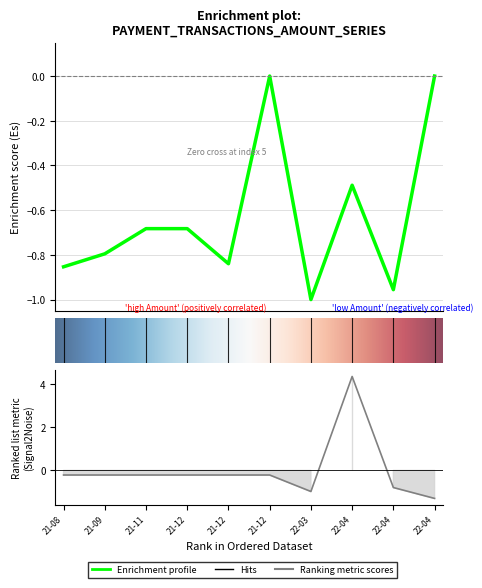

Where is the first local minimum for Amount?

4